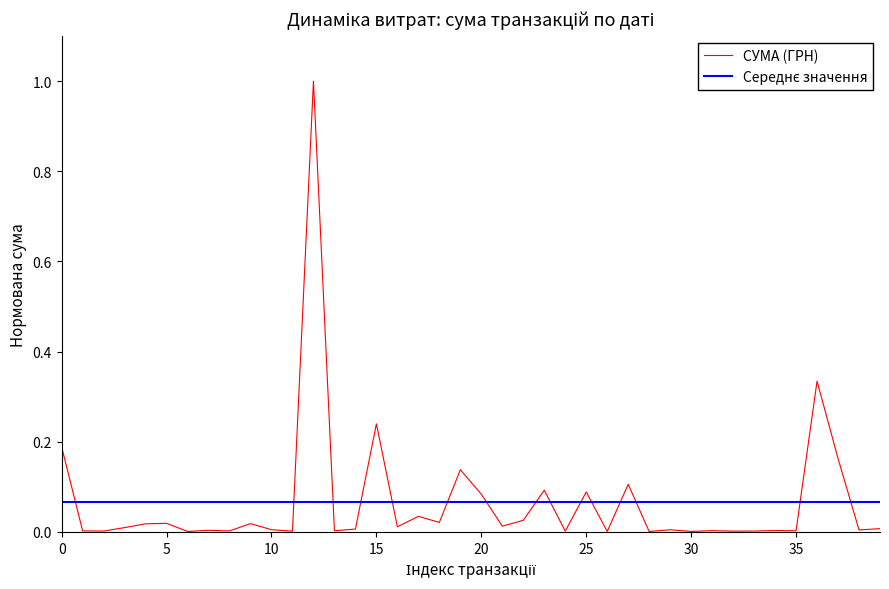

Which series has the widest spread of values?

СУМА (ГРН)